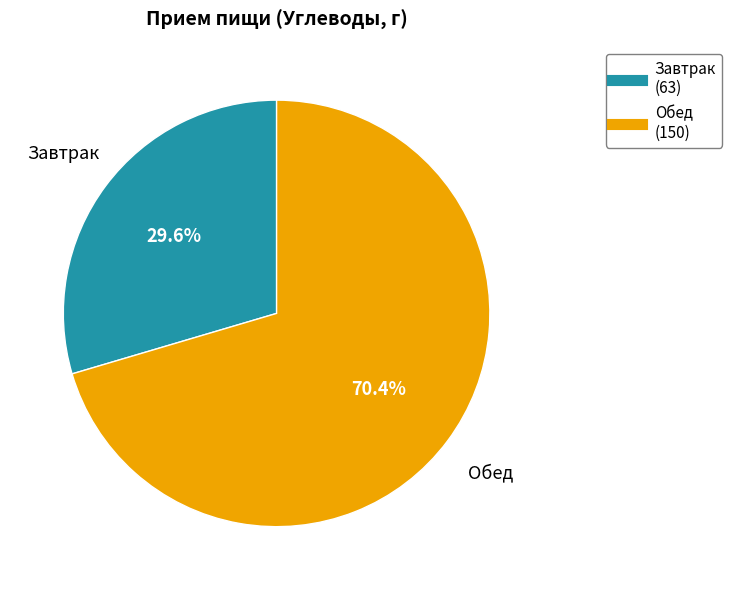

How many slices are in this pie chart?

2